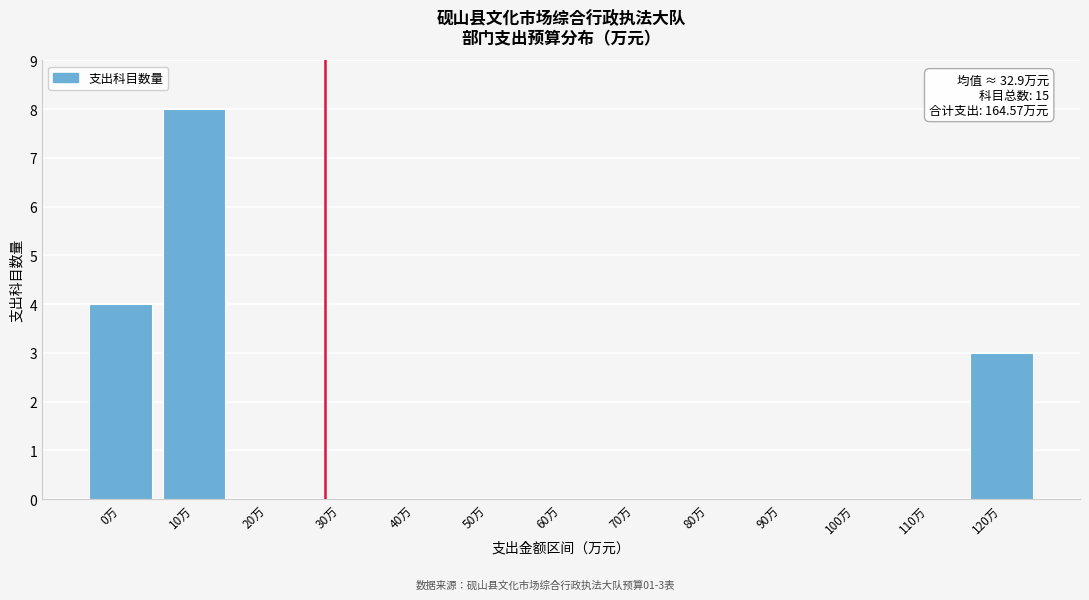

Reading left to right, transcribe all the data shown in this chart.

0万=4	10万=8	20万=0	30万=0	40万=0	50万=0	60万=0	70万=0	80万=0	90万=0	100万=0	110万=0	120万=3